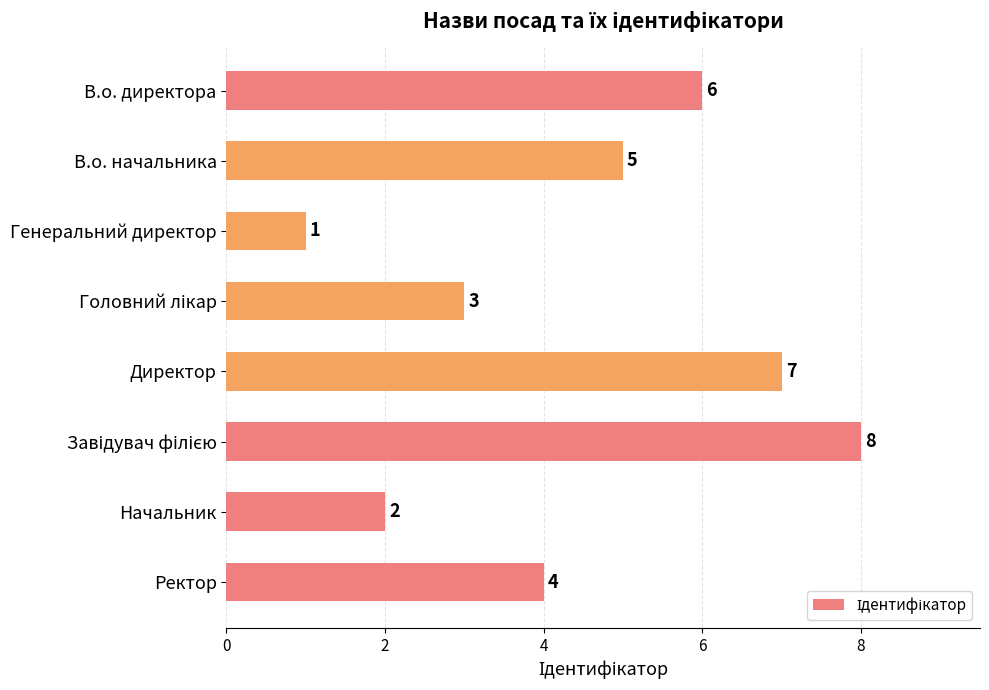

True or false: the data shows 5 at В.о. начальника.

True